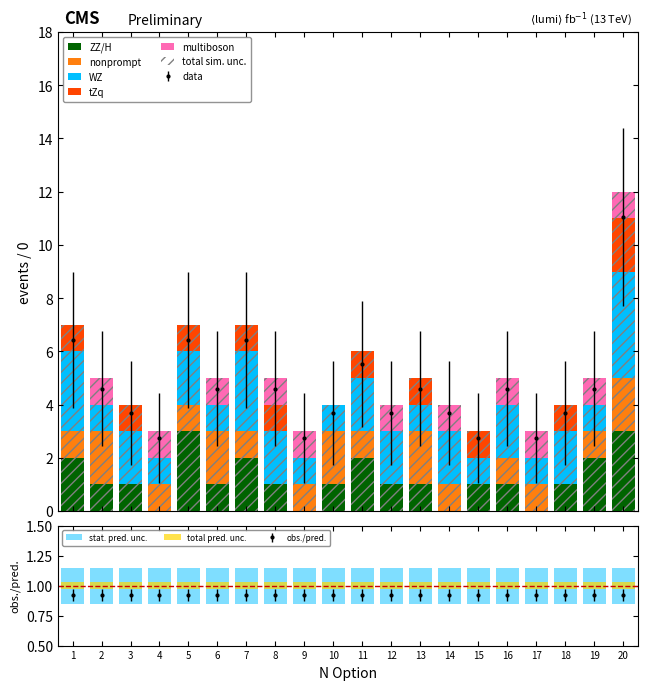

How many bars are there in total?

100